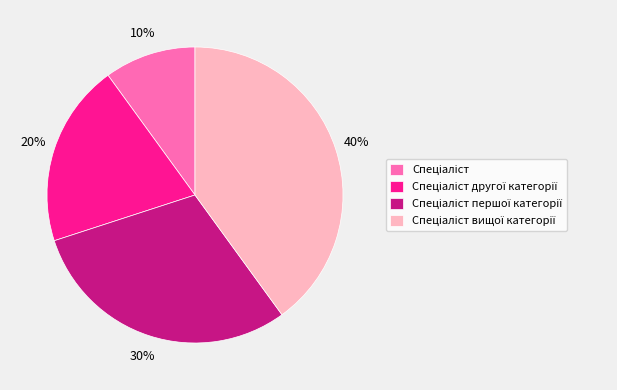

To the nearest percent, what is the difference between the largest and smallest slice percentages?

30%